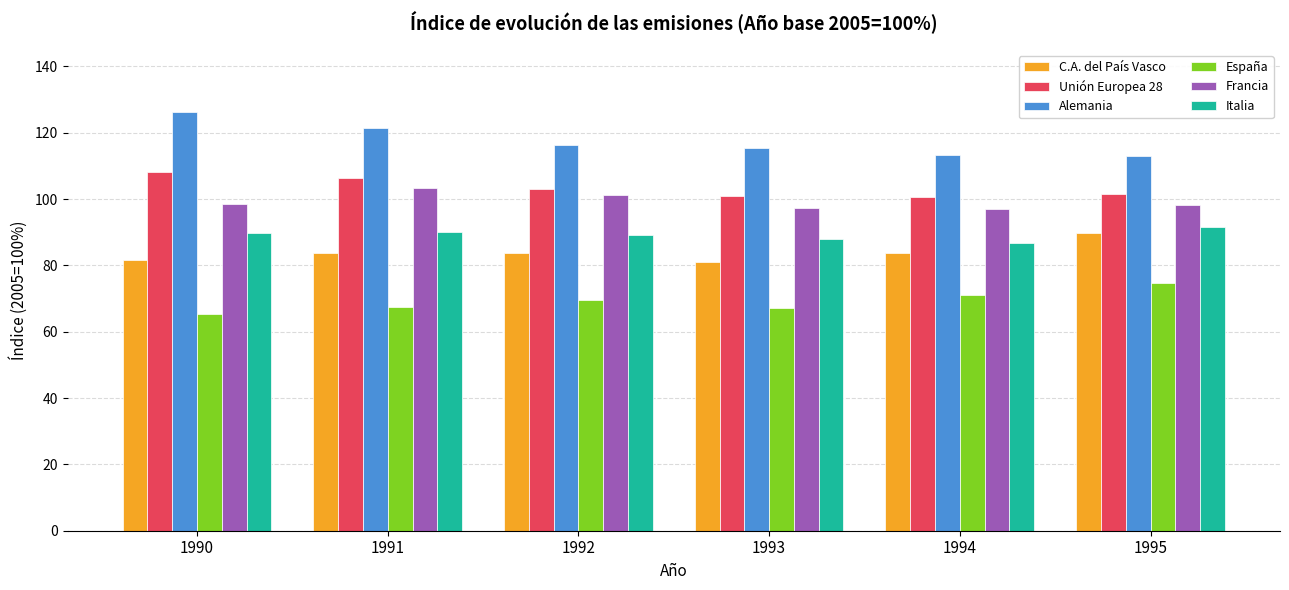

List the series in order of their peak value, lowest first.

España, C.A. del País Vasco, Italia, Francia, Unión Europea 28, Alemania